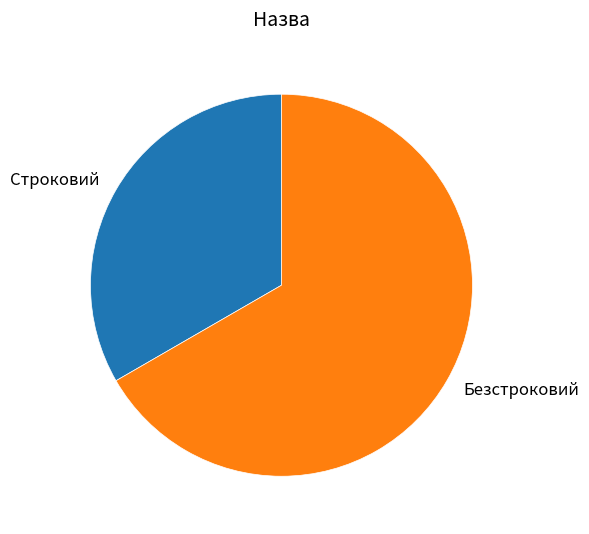

What is the smallest slice in the pie chart?

Строковий